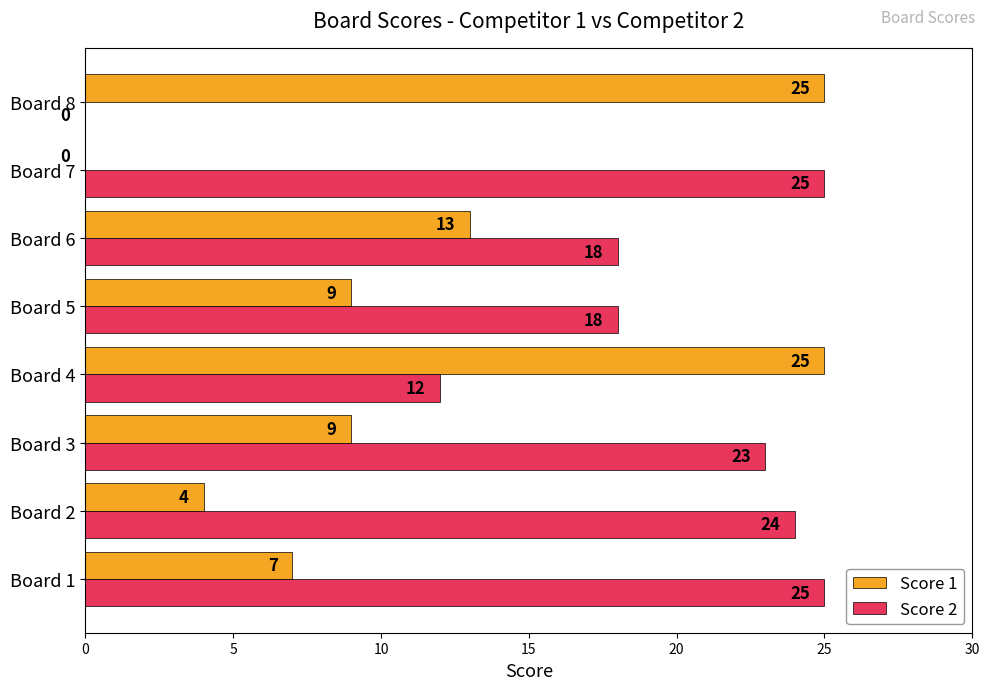

Is the value of Score 2 at Board 6 greater than the value of Score 1 at Board 3?

Yes